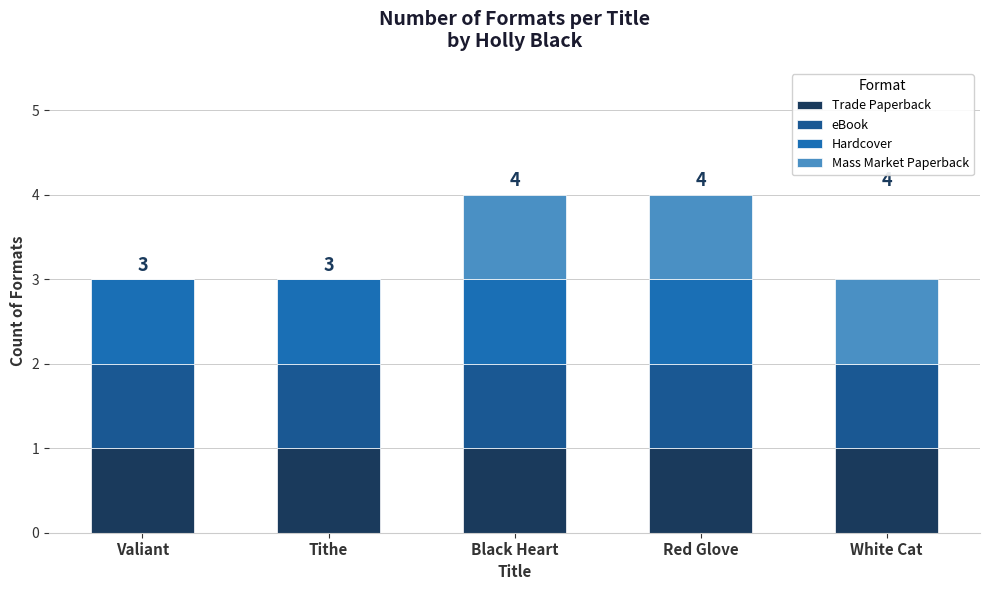

Reading left to right, list the values for the Trade Paperback series.

Valiant=1	Tithe=1	Black Heart=1	Red Glove=1	White Cat=1